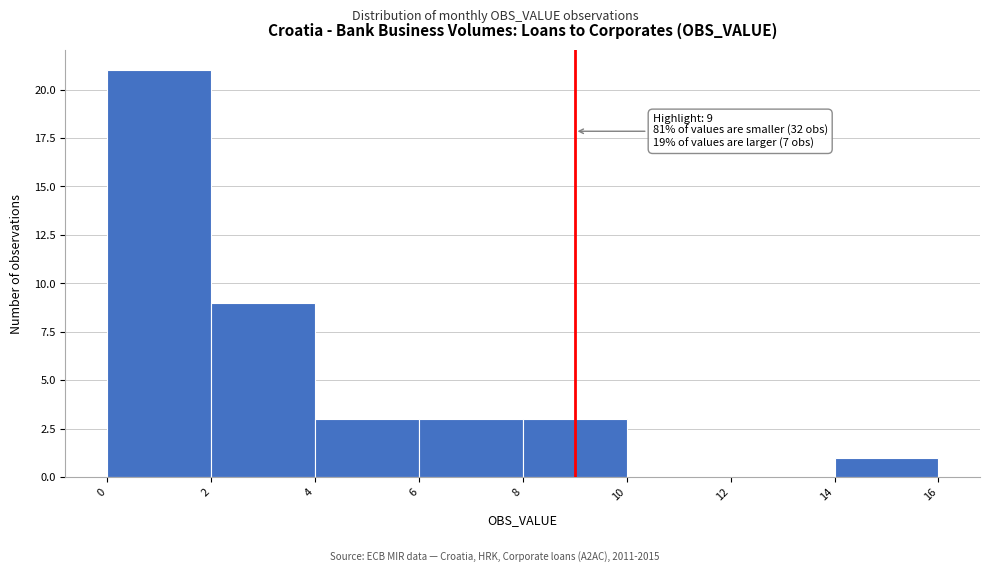

Which range on the x-axis has the tallest bar?

0 to 2